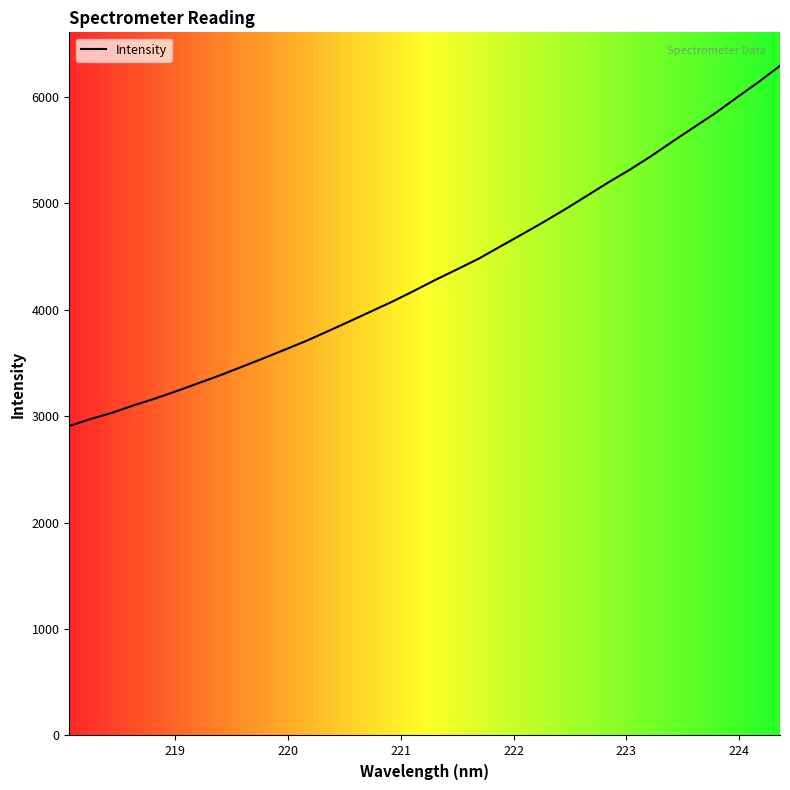

What is the maximum value shown in the chart?

6292.7